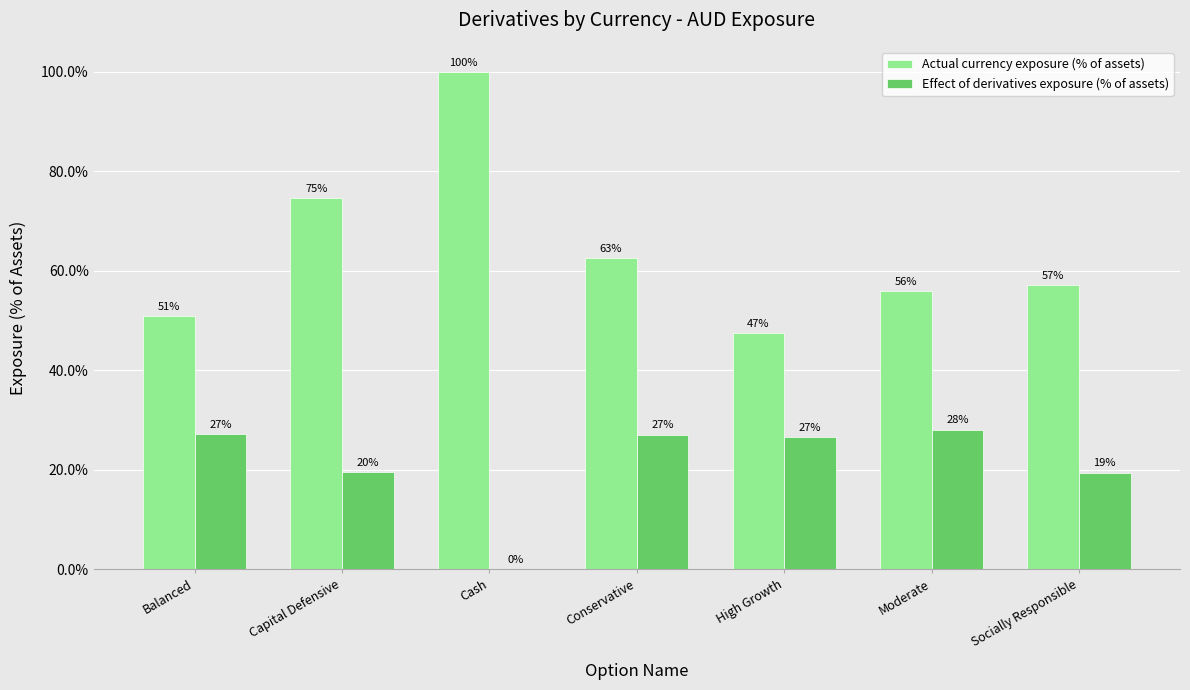

At Conservative, list the series in order from smallest to largest.

Effect of derivatives exposure (% of assets), Actual currency exposure (% of assets)